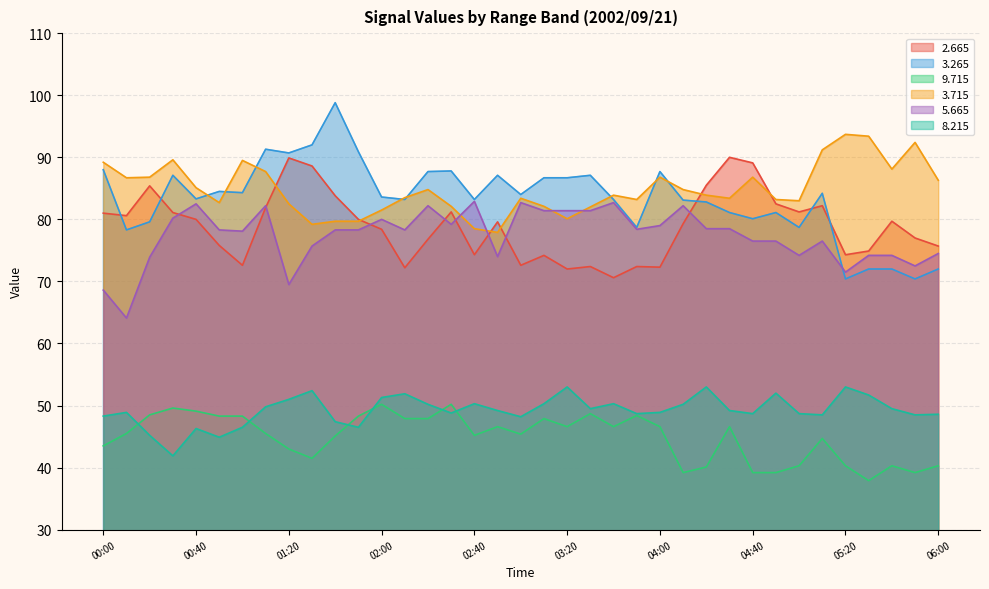

What is the label of the 2nd point from the left?

00:10